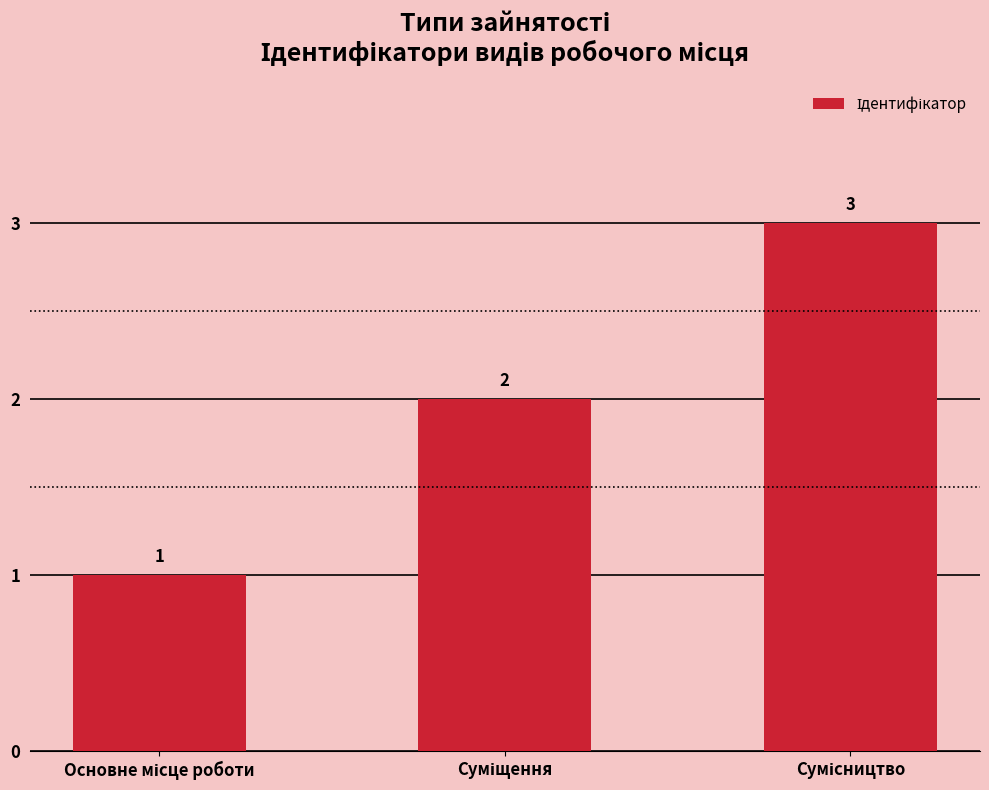

What is the value of the 2nd bar from the left?

2